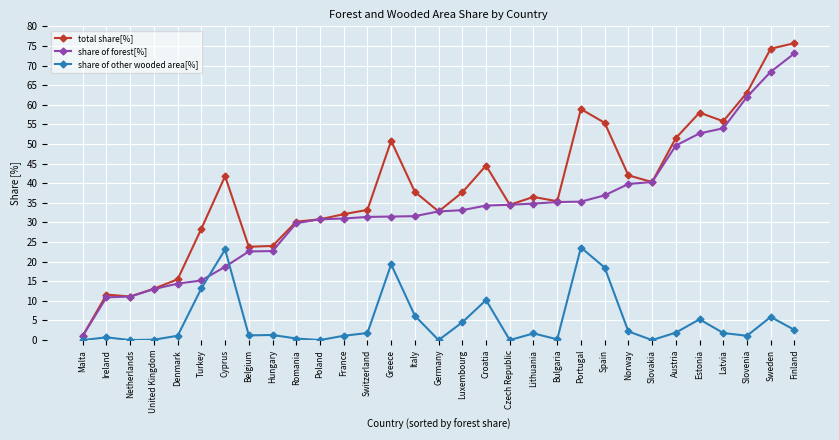

What is the label of the 29th point from the right?

Netherlands